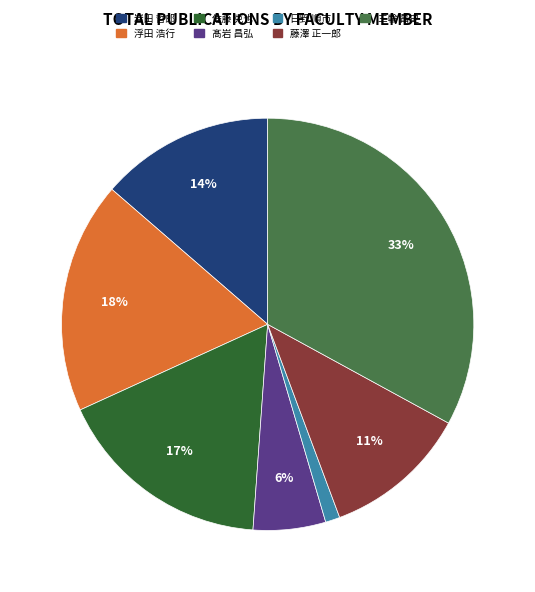

Does 浮田 浩行 account for over 50% of the chart?

No